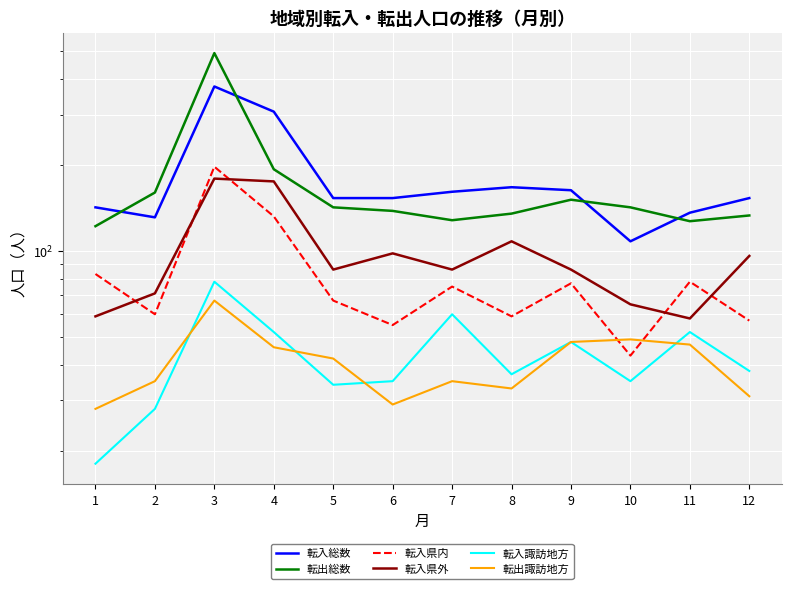

Is the value of 転入諏訪地方 at 4 greater than the value of 転出総数 at 10?

No